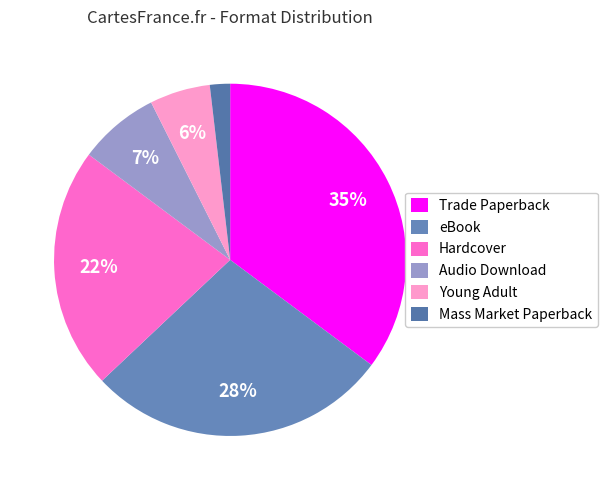

The Trade Paperback slice represents 35% of the pie. True or false?

True